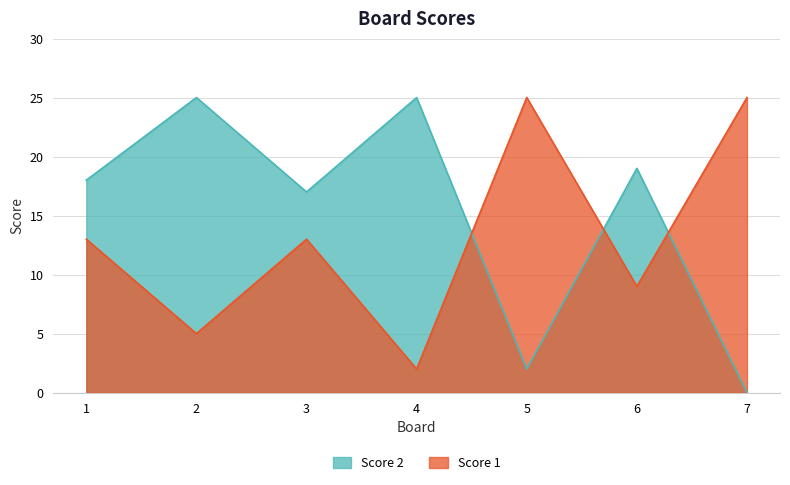

Which category has the lowest value across all series?

7